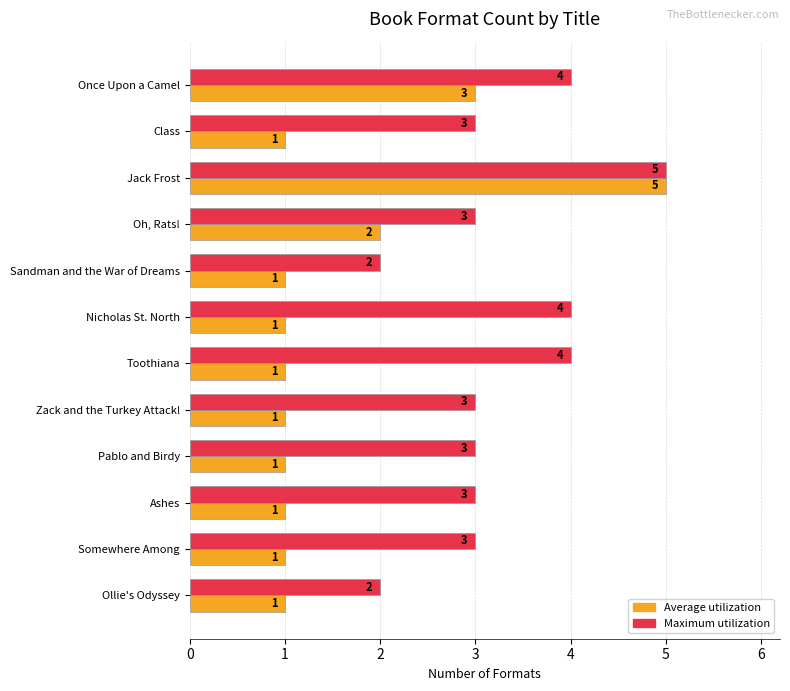

True or false: Average utilization has a value of 2 at Once Upon a Camel.

False